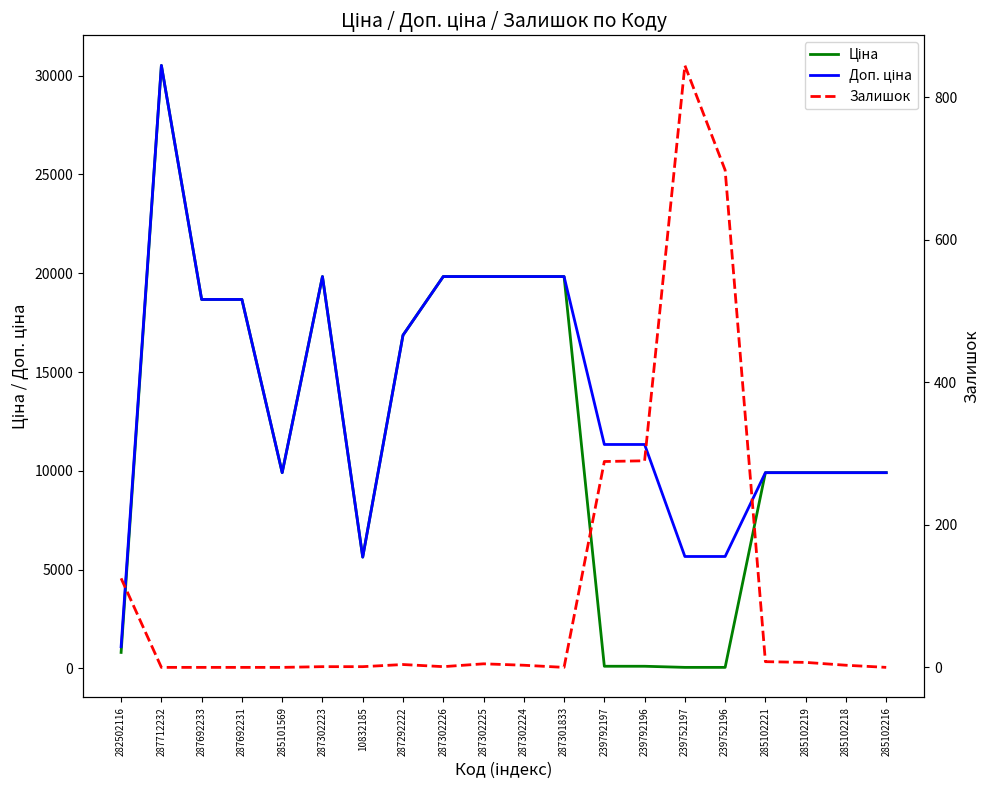

Read the Доп. ціна value at 285102221.

9908.5